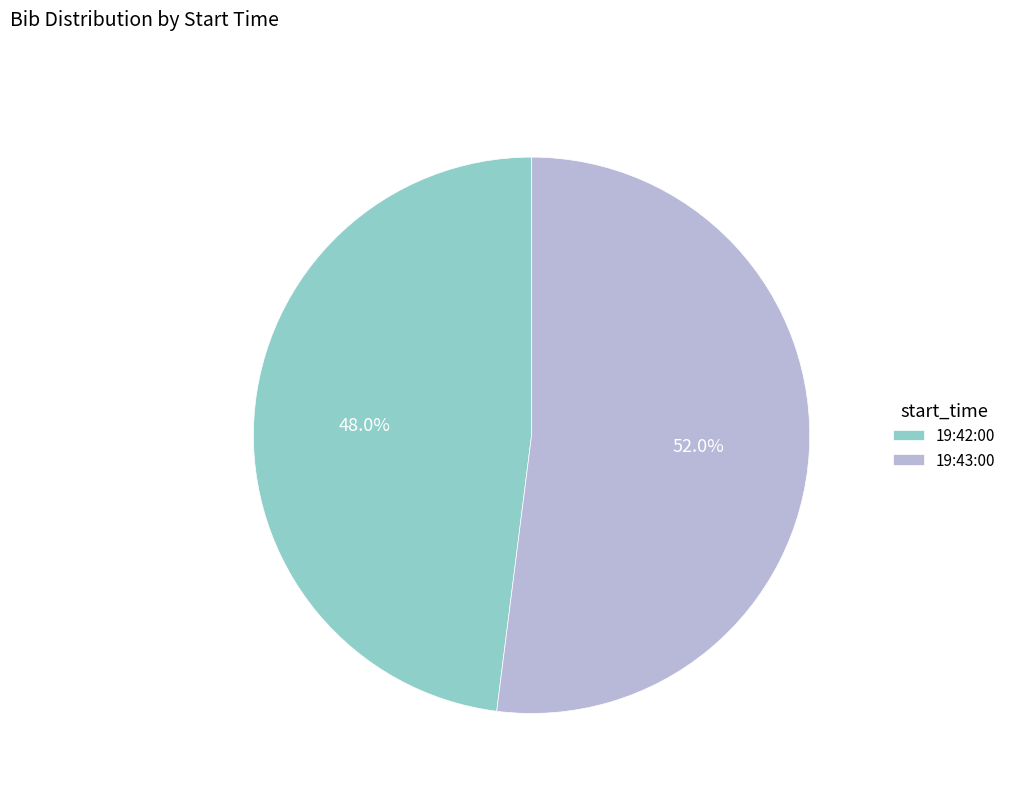

How many segments does this pie chart have?

2